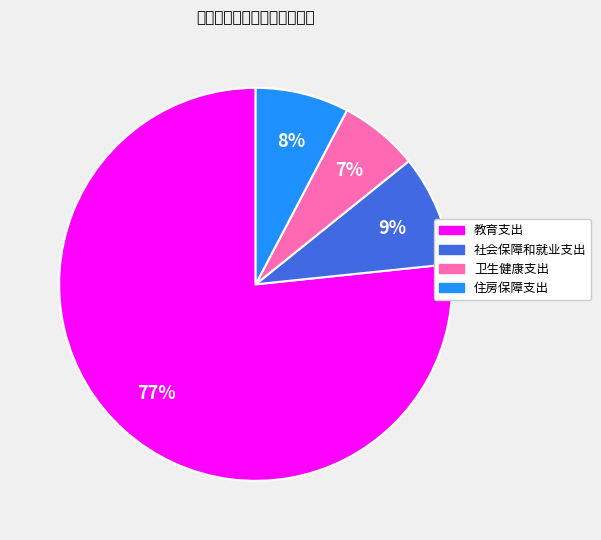

The 社会保障和就业支出 slice represents 9% of the pie. True or false?

True